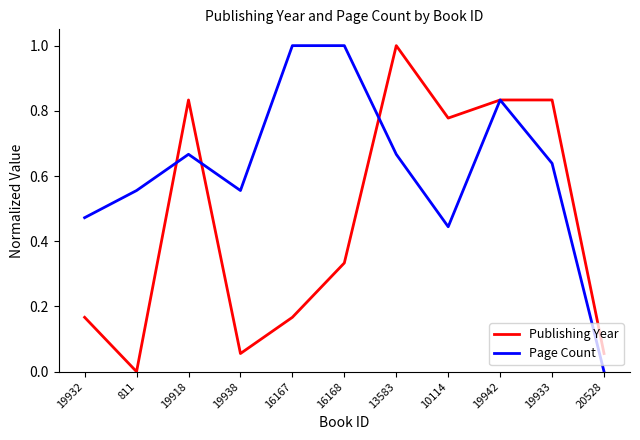

True or false: Publishing Year has more than 0 points higher than both neighbors.

True